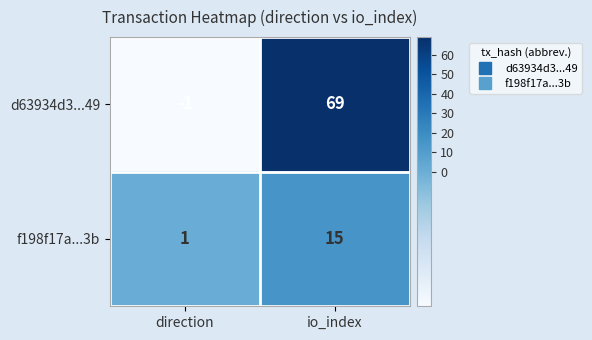

Reading left to right, what are all the values shown in this chart?

d63934d3...49: -1	69
f198f17a...3b: 1	15